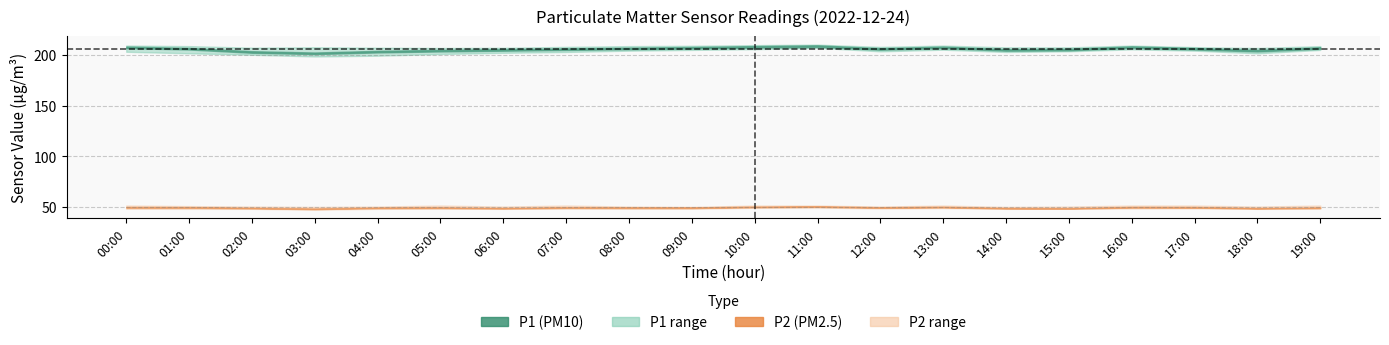

At which category is the sum across all series the highest?

11:00